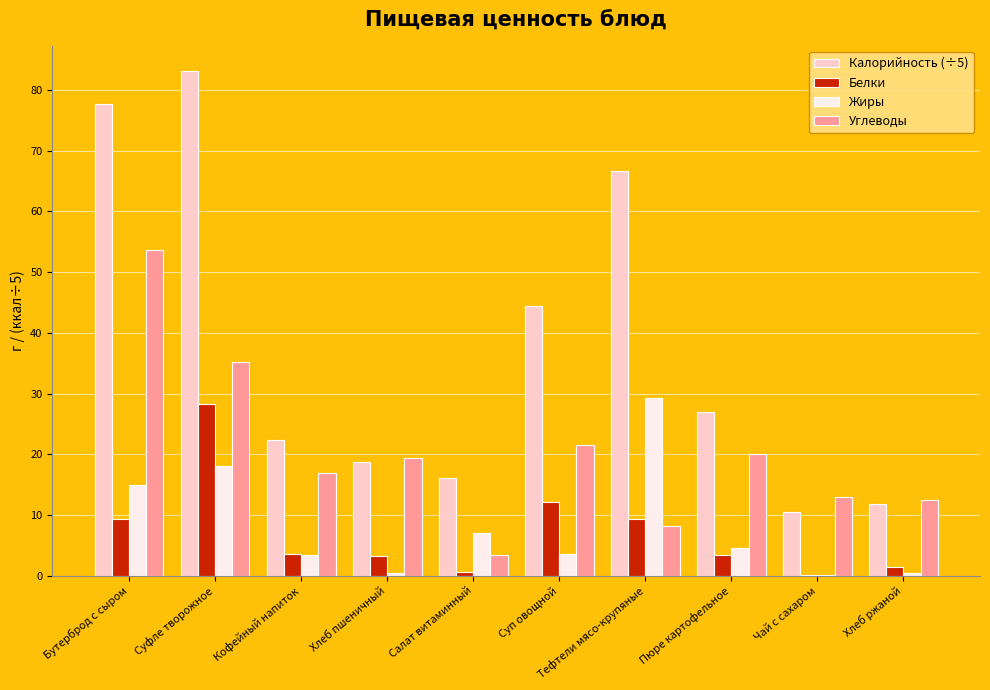

Is the value of Белки at Хлеб ржаной greater than the value of Калорийность (÷5) at Тефтели мясо-крупяные?

No